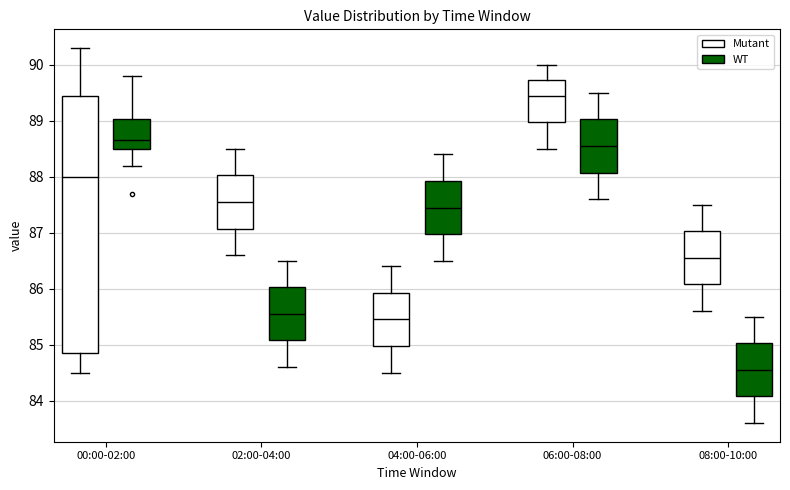

Which box is the tallest, from its lower edge to its upper edge?

00:00-02:00 (Mutant)